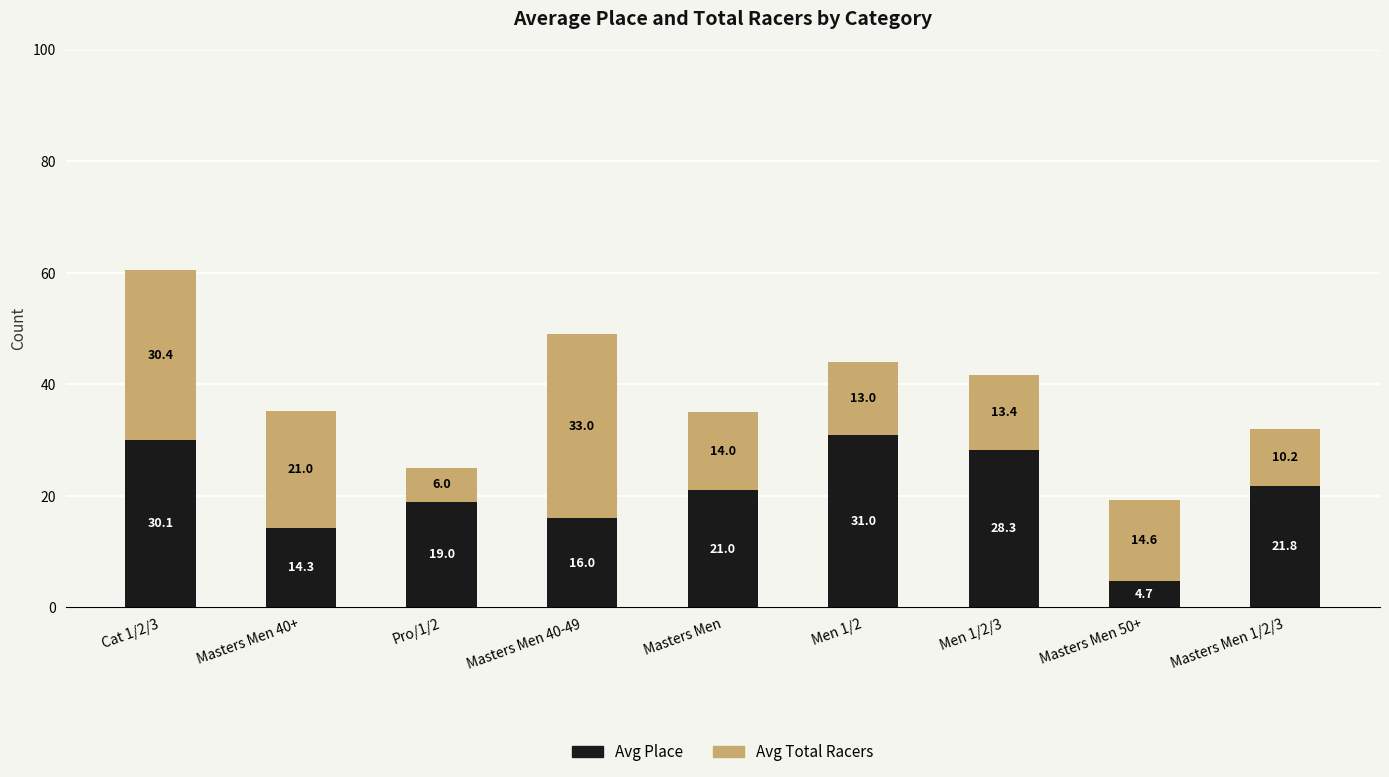

At which category is the sum across all series the highest?

Cat 1/2/3